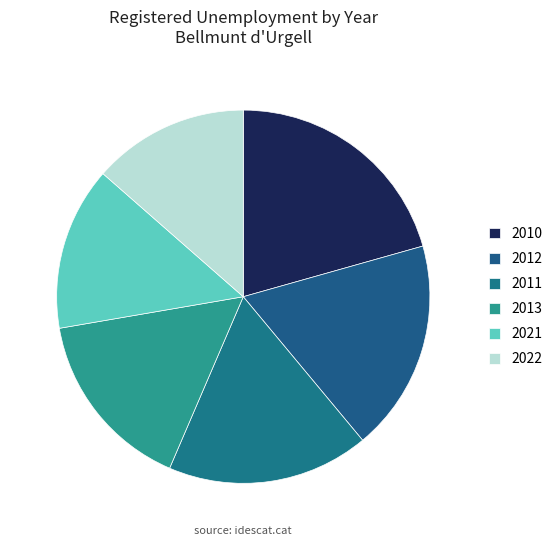

Count the number of slices in the pie.

6